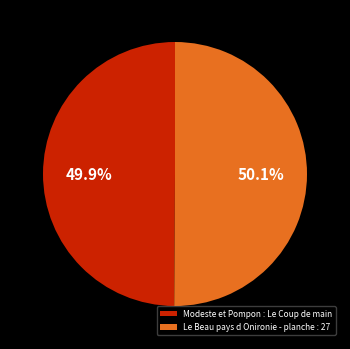

Does any single category account for the majority?

Yes